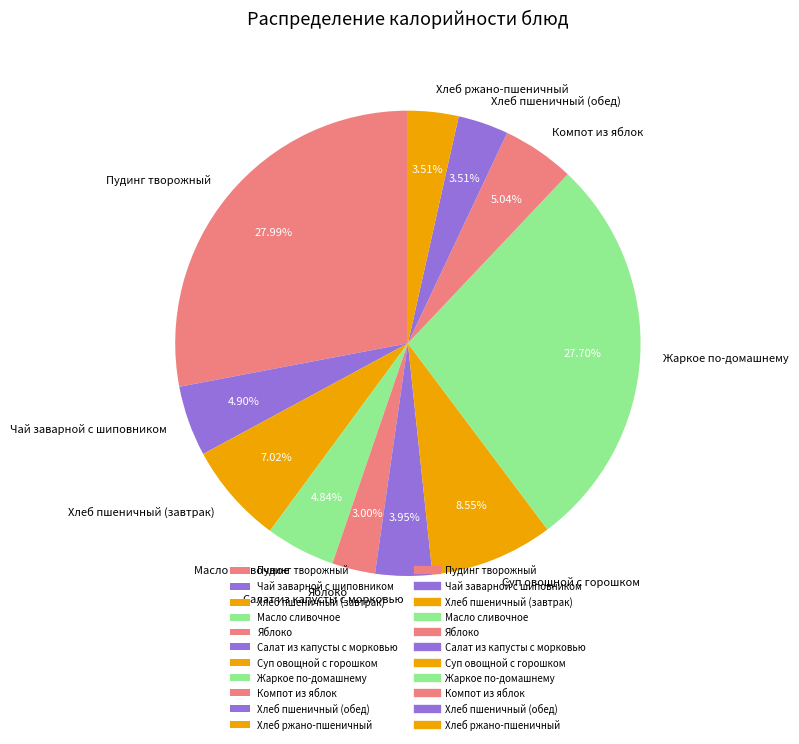

What percentage is the Хлеб ржано-пшеничный slice, to the nearest percent?

4%